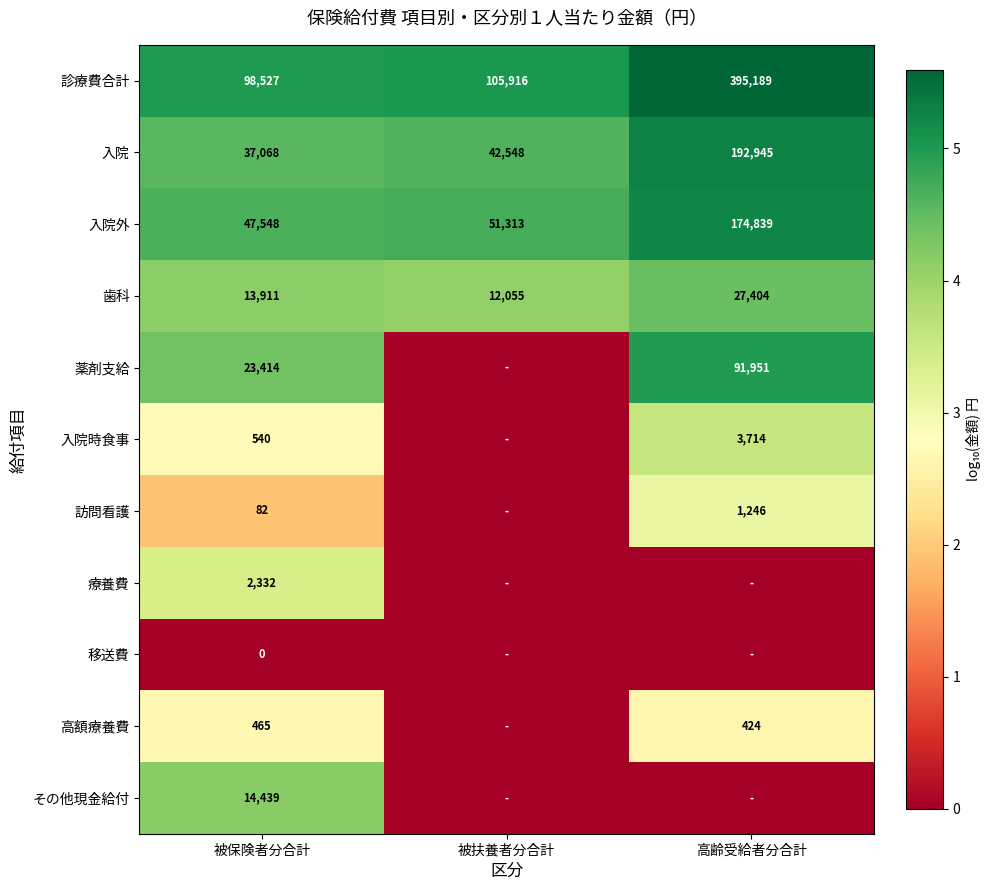

What is the average value of the 歯科 series?

17790